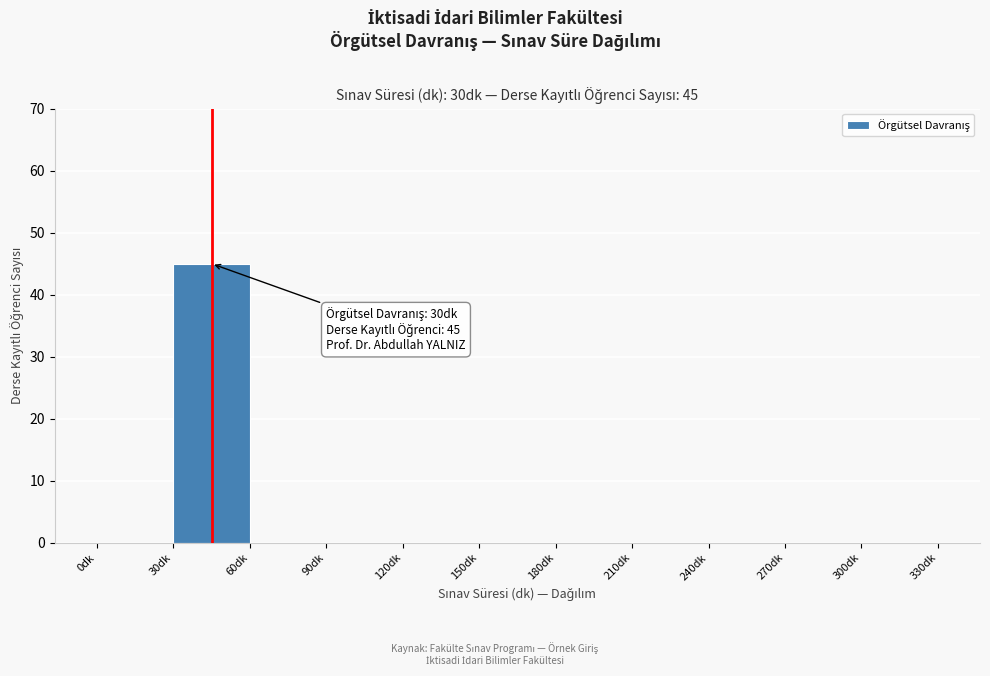

Which range on the x-axis has the tallest bar?

30 to 60